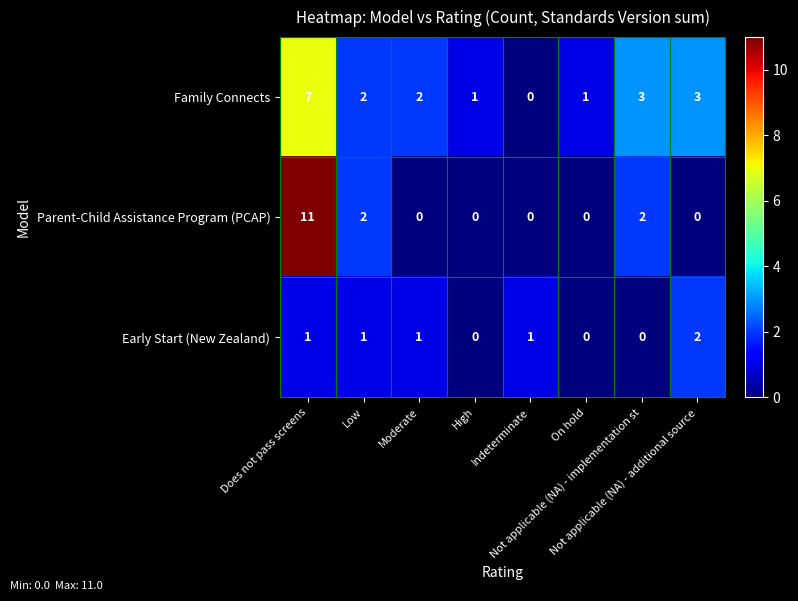

Count the Family Connects values in the range 1 to 3.

6